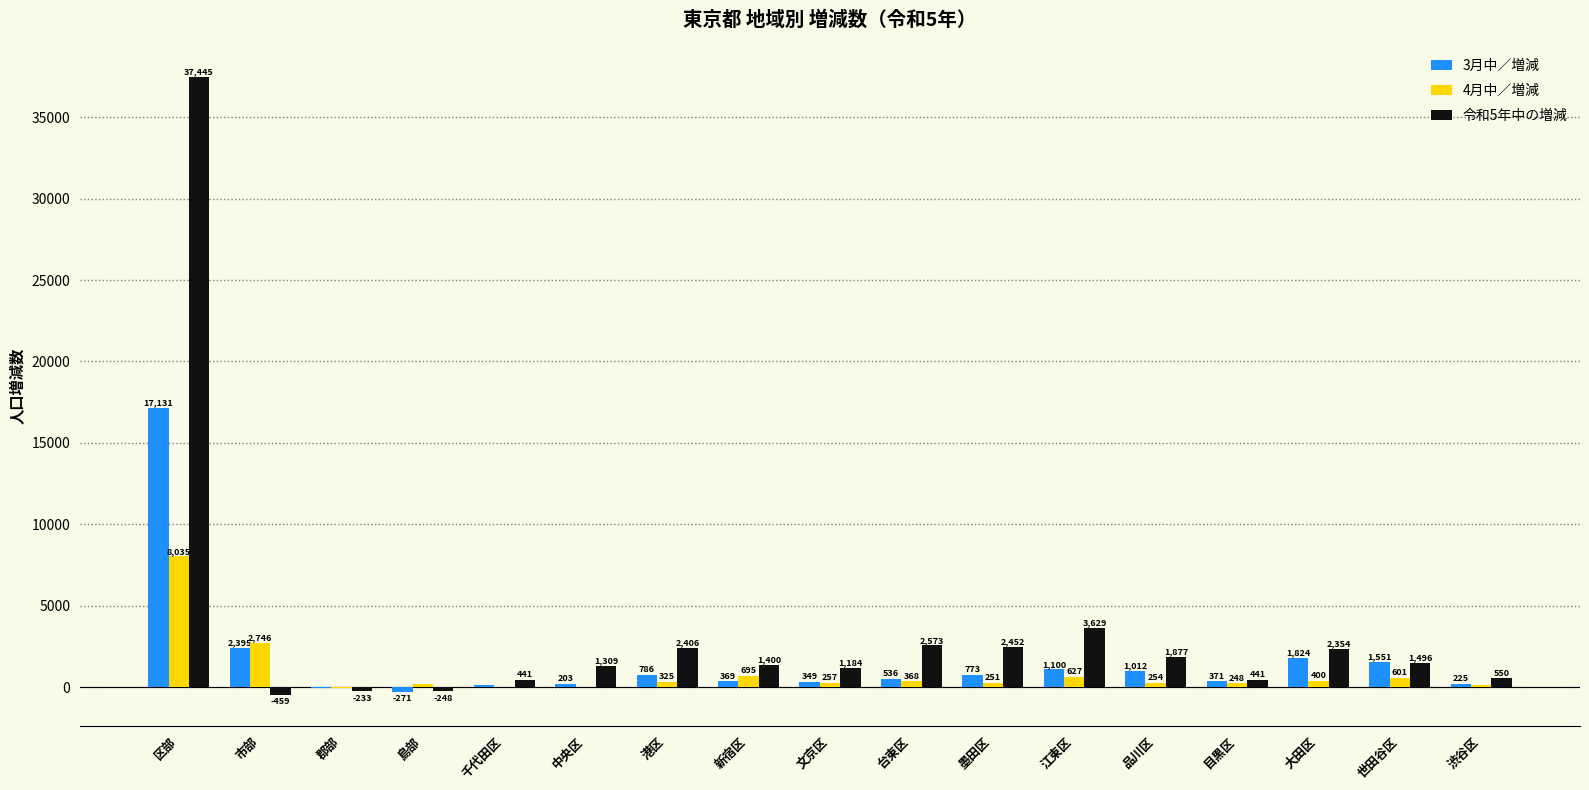

How many distinct data groups are displayed?

3